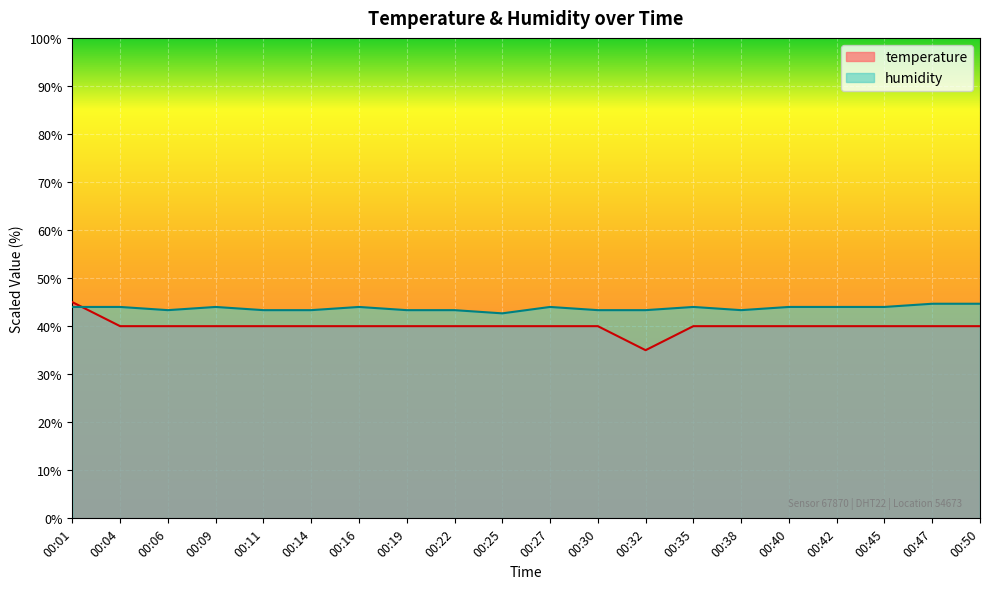

Which series changed the most between 00:04 and 00:14?

humidity